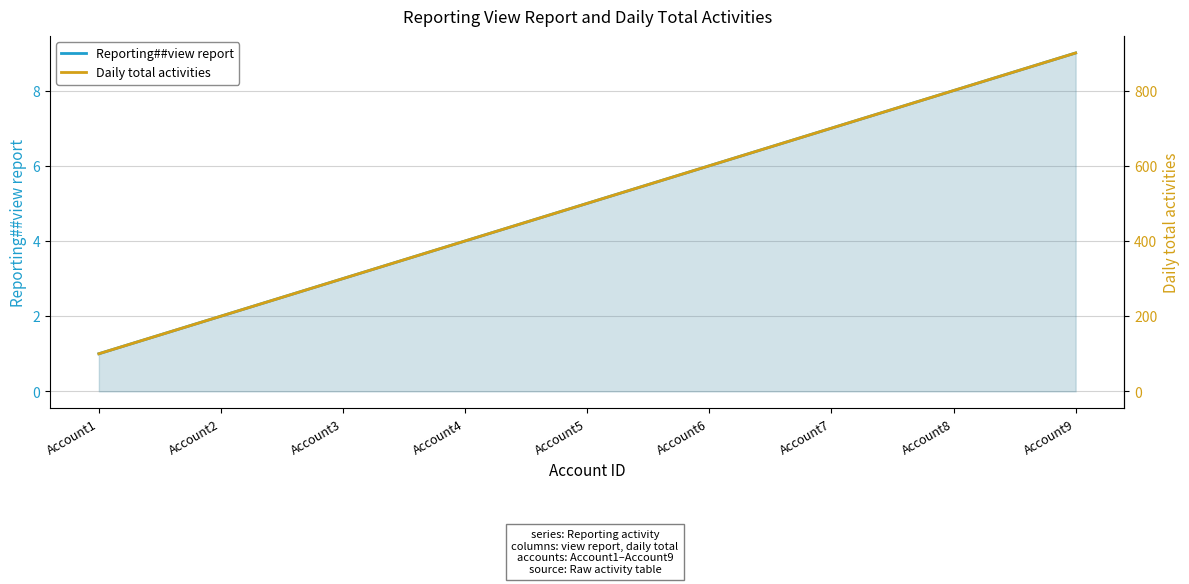

True or false: Daily total activities and Reporting##view report cross at least once.

False